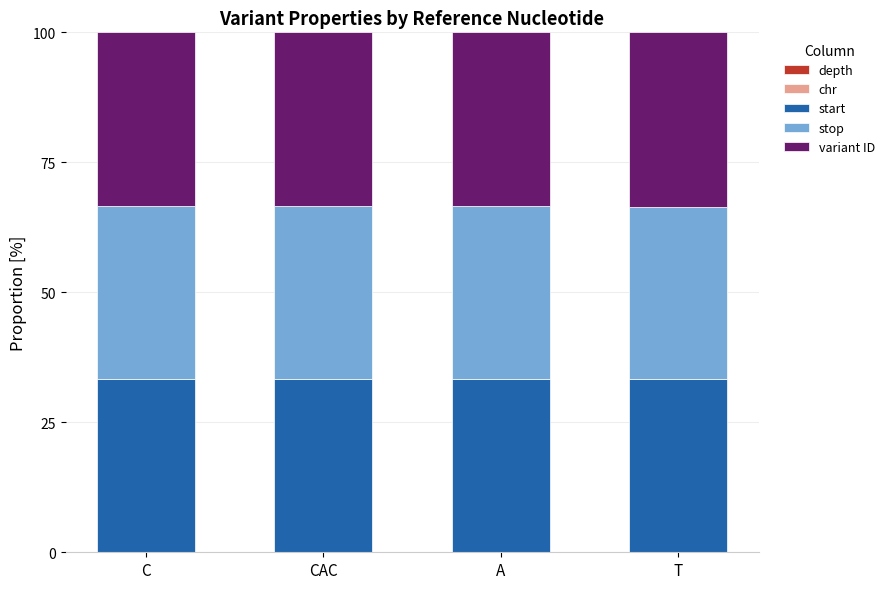

At which label does depth reach its peak?

A